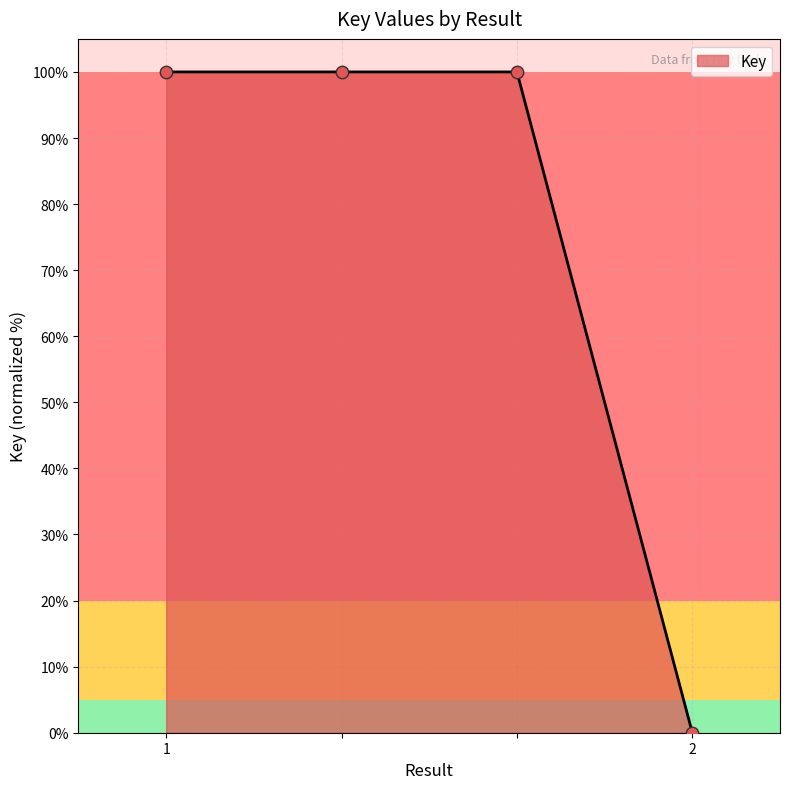

What is the change in value from 1 to 2?

-100